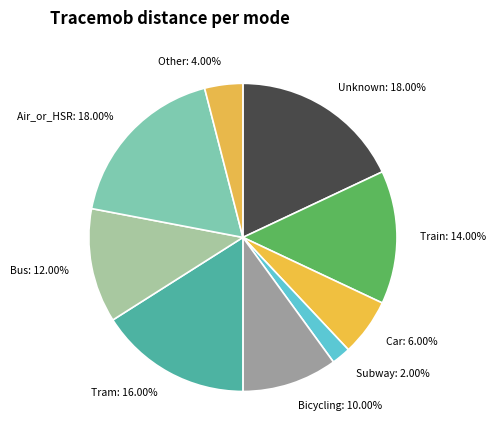

How many segments does this pie chart have?

9